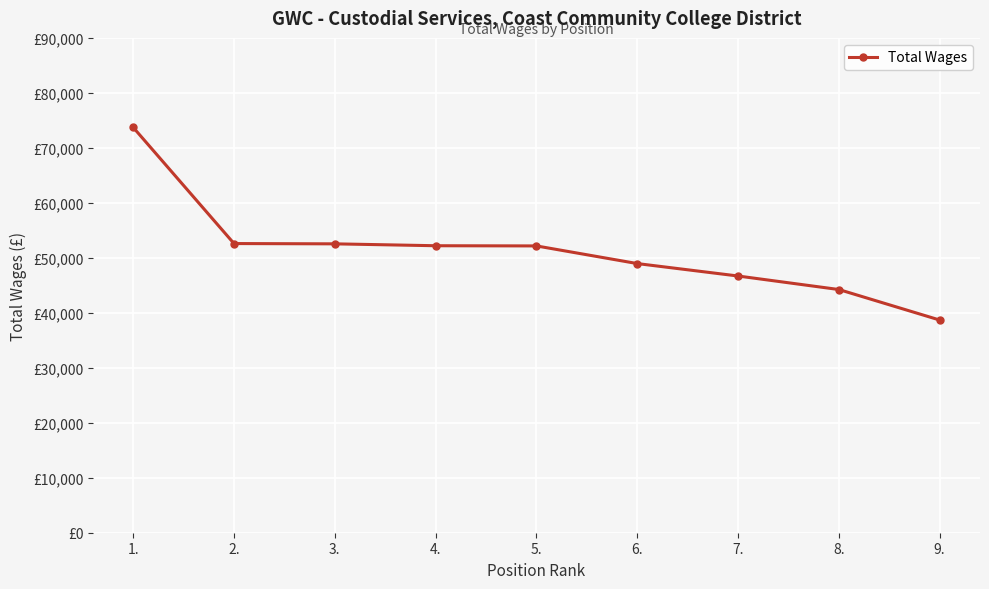

Read the value at 9., to the nearest 50.

38700